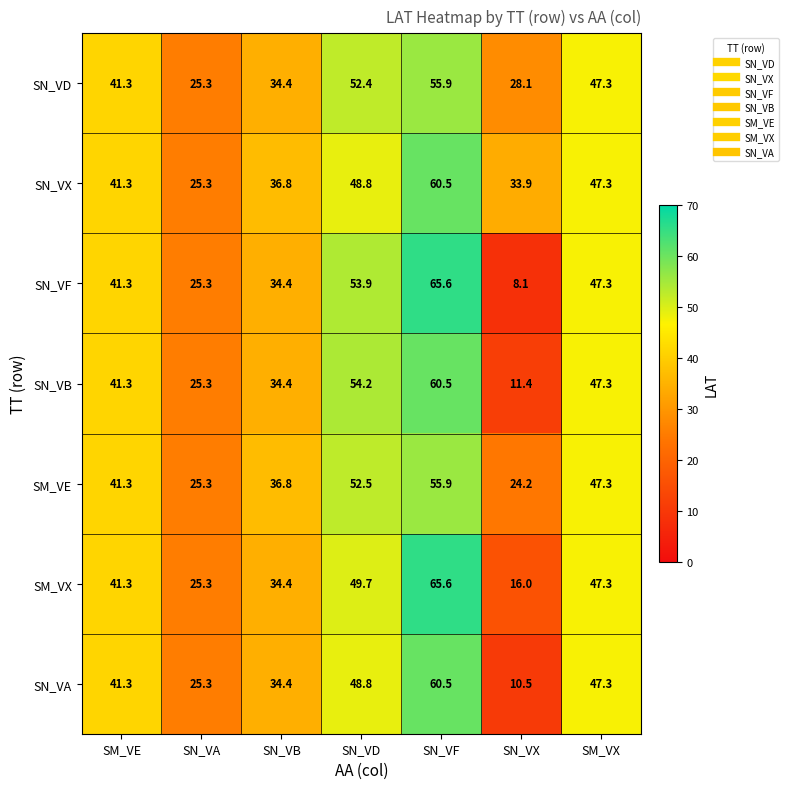

What is the spread (max minus min) of values at SN_VX?

25.8